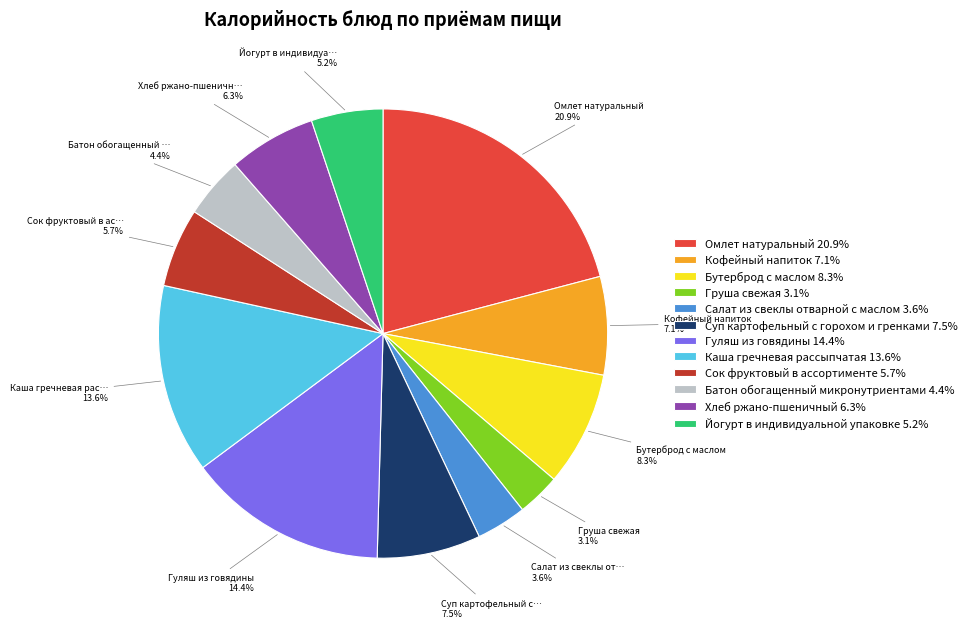

To the nearest percent, what is the combined percentage of Кофейный напиток and Суп картофельный с горохом и гренками?

15%